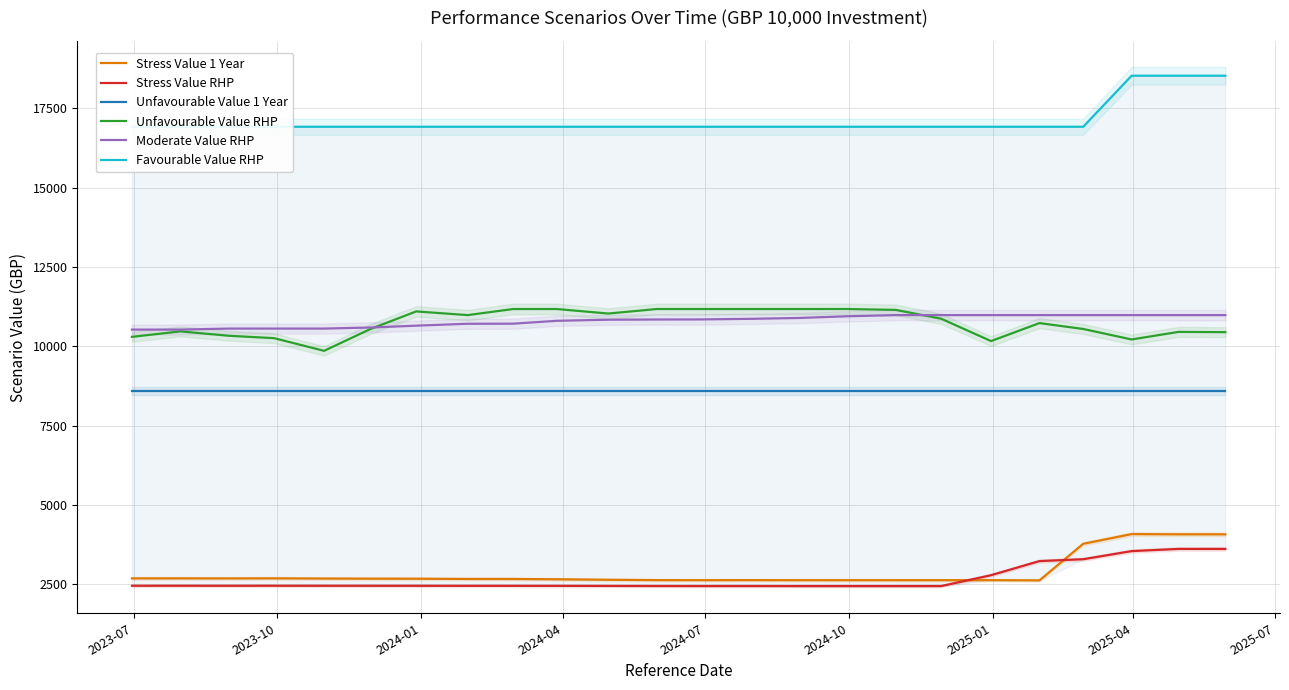

Which series has the largest total across all categories?

Favourable Value RHP